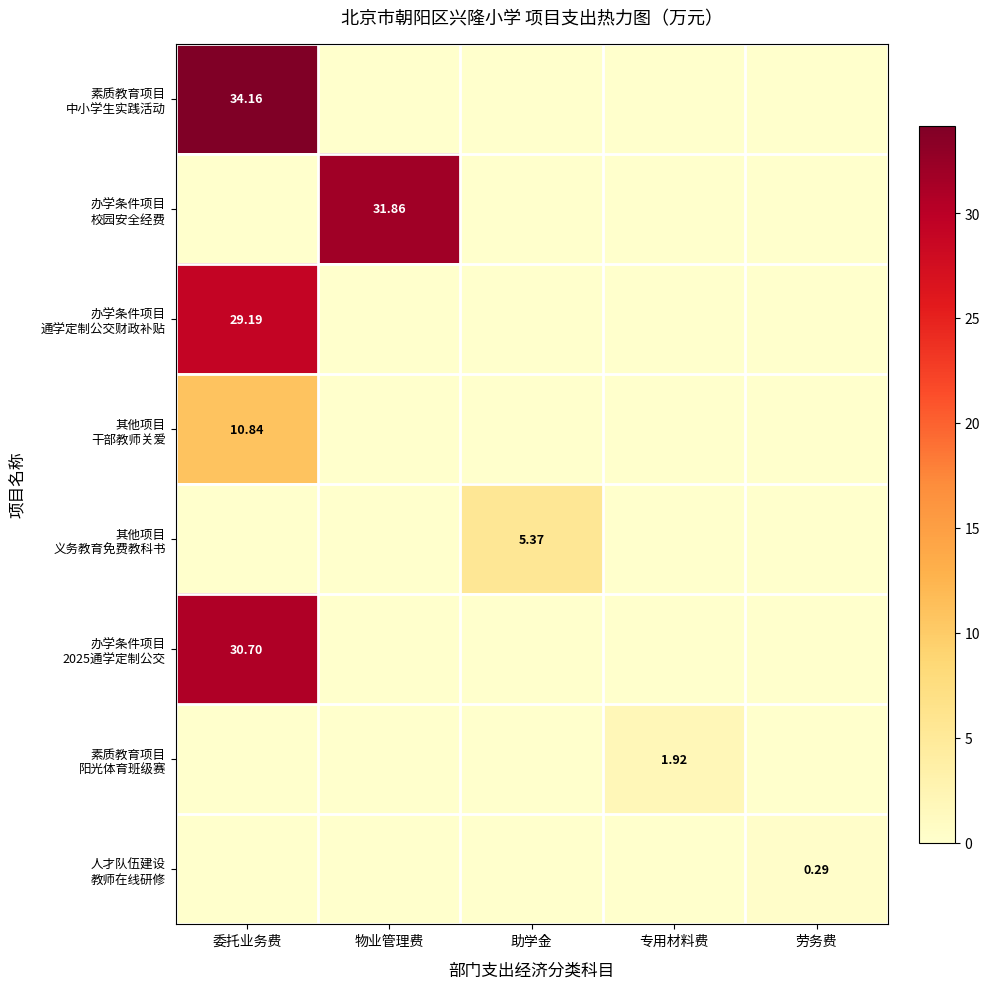

How many series are shown in this chart?

8